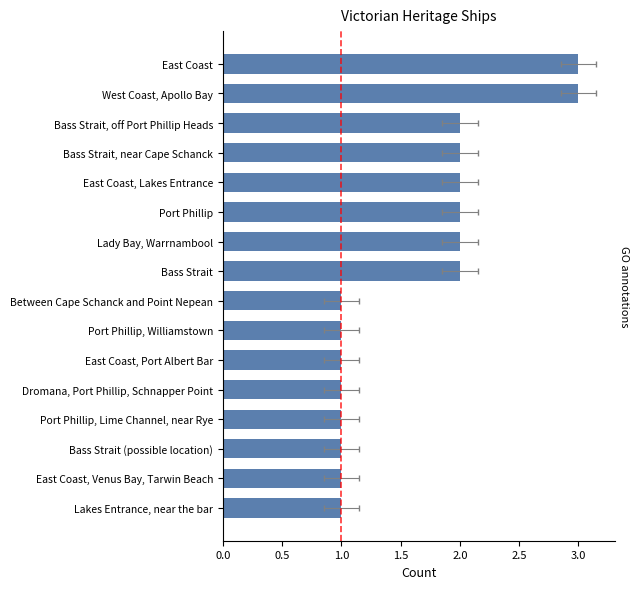

Reading left to right, extract all data points from this chart.

1	1	1	1	1	1	1	1	2	2	2	2	2	2	3	3